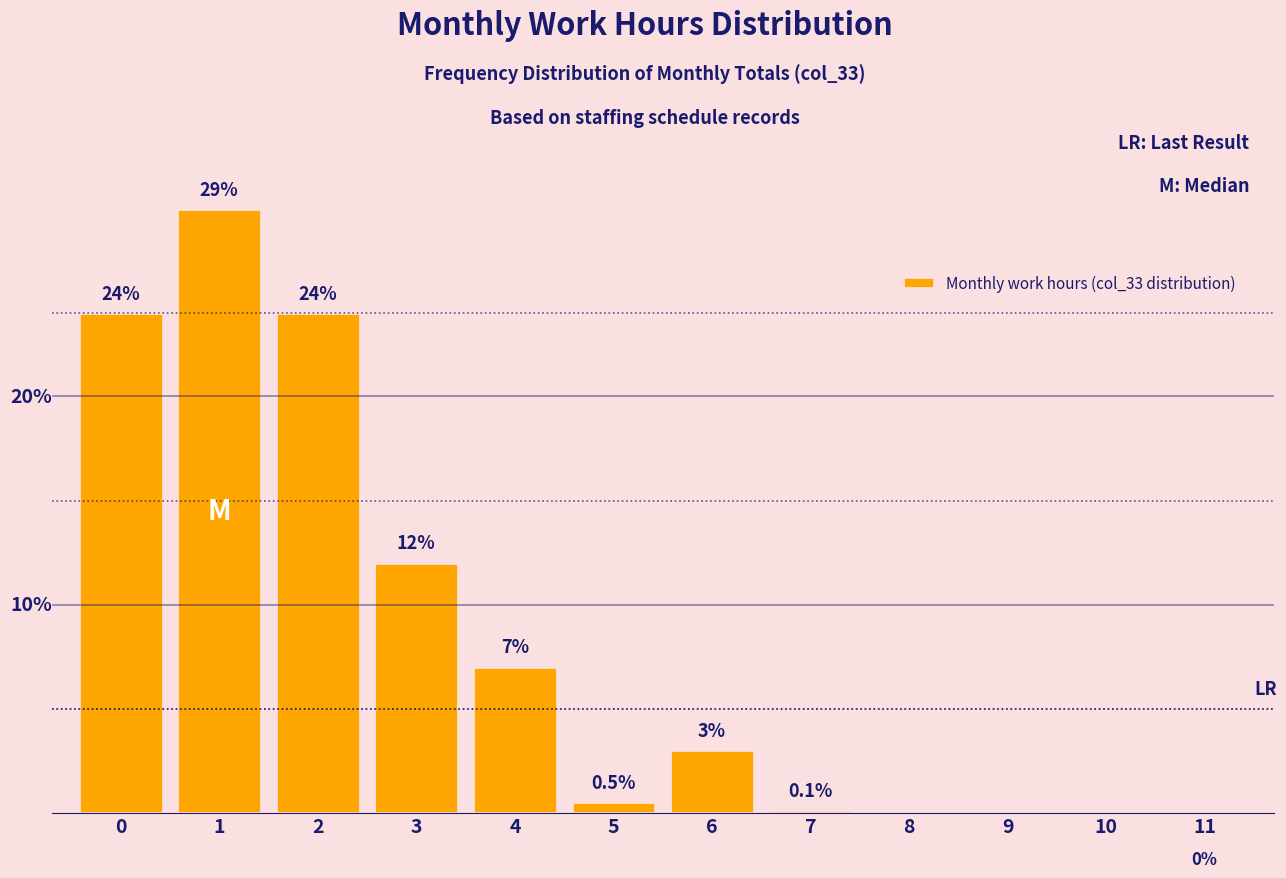

Are the bars horizontal?

No